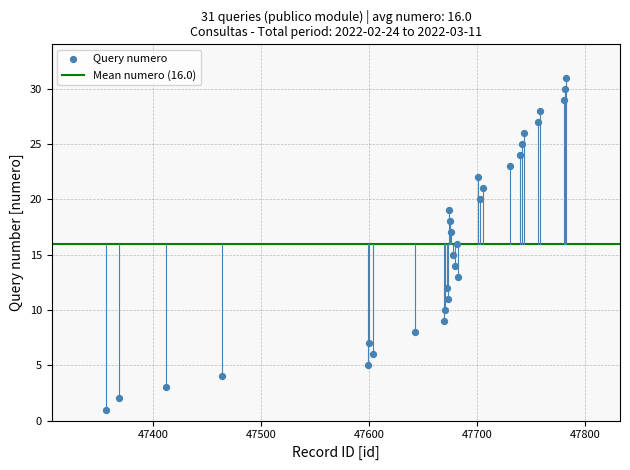

What is the range of X values (max minus min)?

426